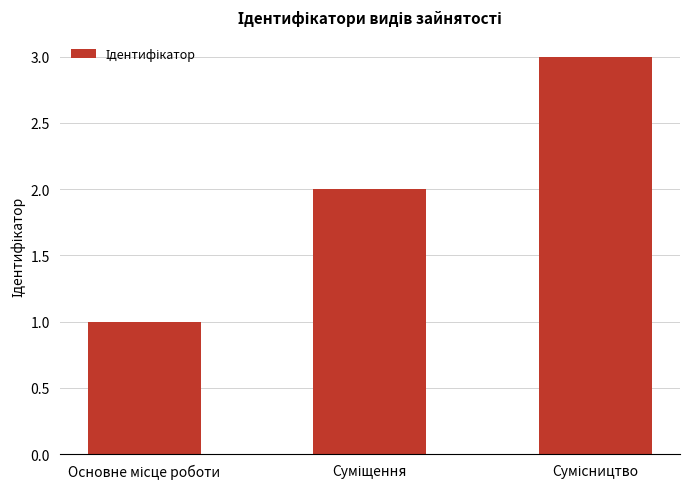

What is the maximum value shown in the chart?

3